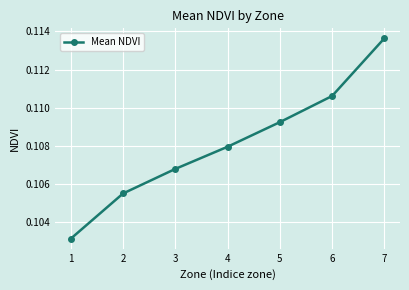

Is this an area chart (filled region under the line)?

No